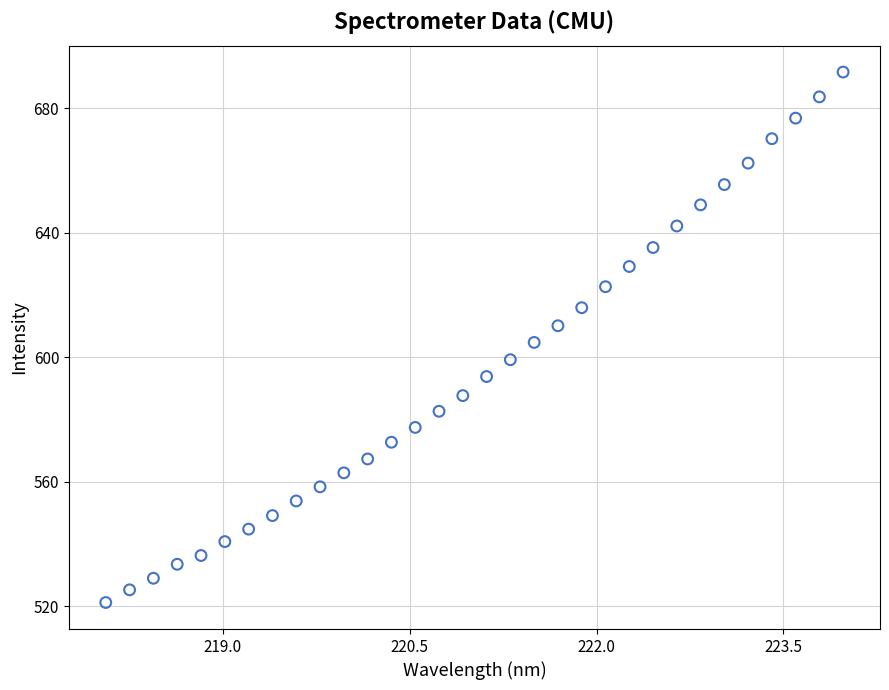

What is the range of X values (max minus min)?

5.9